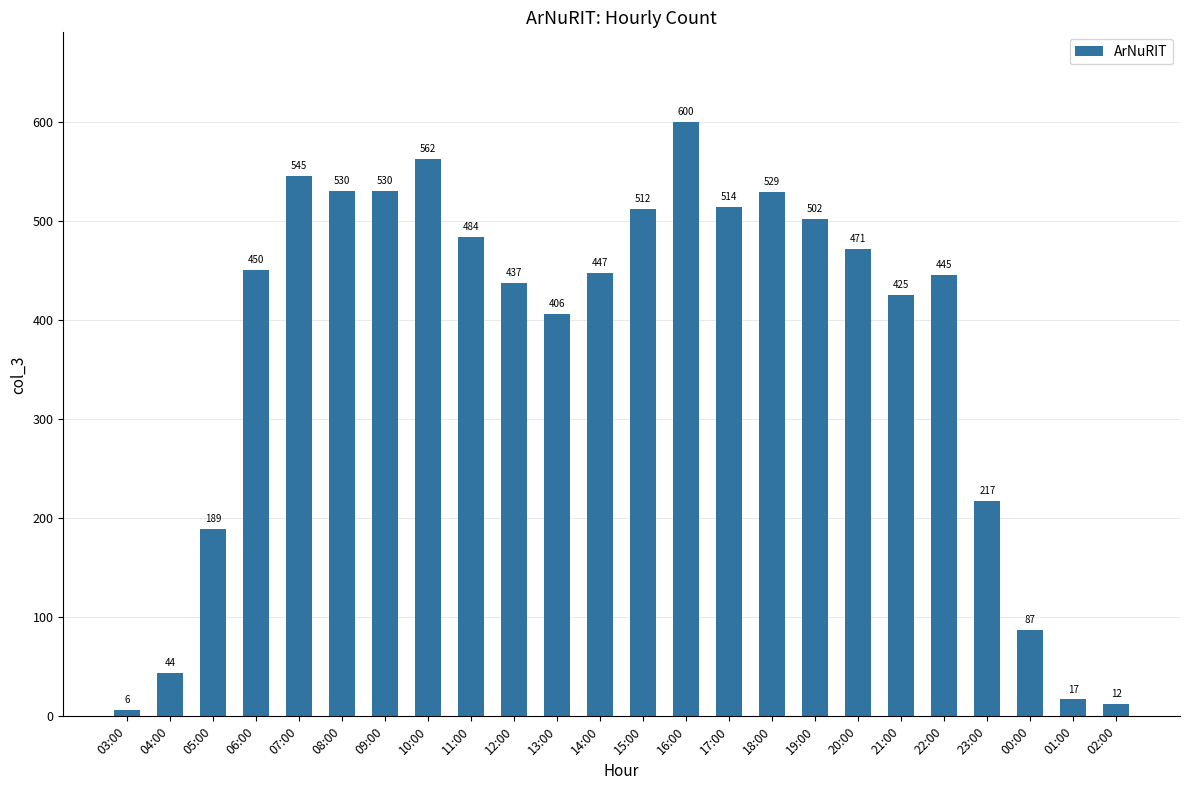

Reading right to left, extract all data points from this chart.

02:00=12	01:00=17	00:00=87	23:00=217	22:00=445	21:00=425	20:00=471	19:00=502	18:00=529	17:00=514	16:00=600	15:00=512	14:00=447	13:00=406	12:00=437	11:00=484	10:00=562	09:00=530	08:00=530	07:00=545	06:00=450	05:00=189	04:00=44	03:00=6